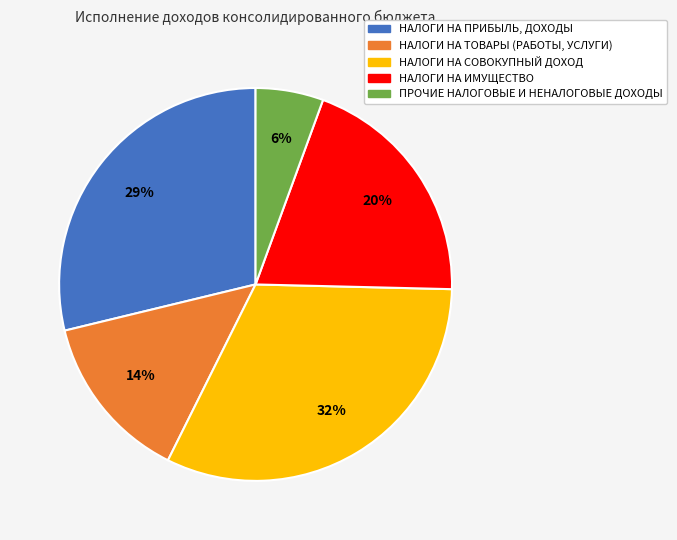

True or false: НАЛОГИ НА СОВОКУПНЫЙ ДОХОД accounts for 40% of the total.

False